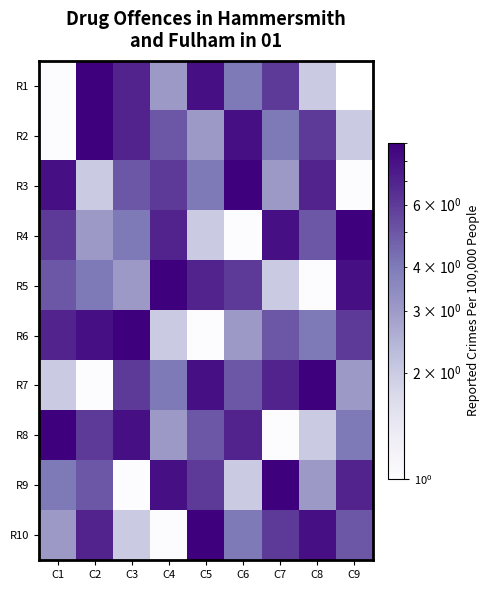

Which series changed the most between C4 and C8?

R5